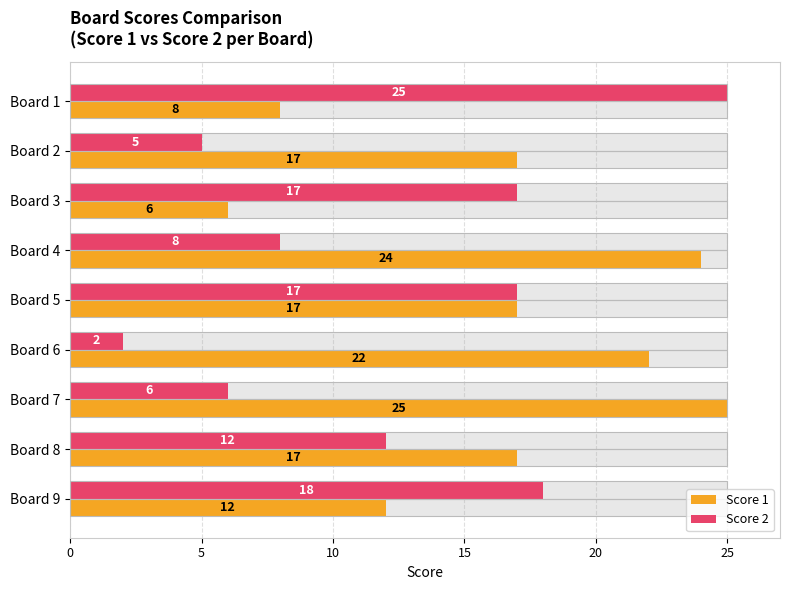

How many values in the Score 1 series exceed 17?

3